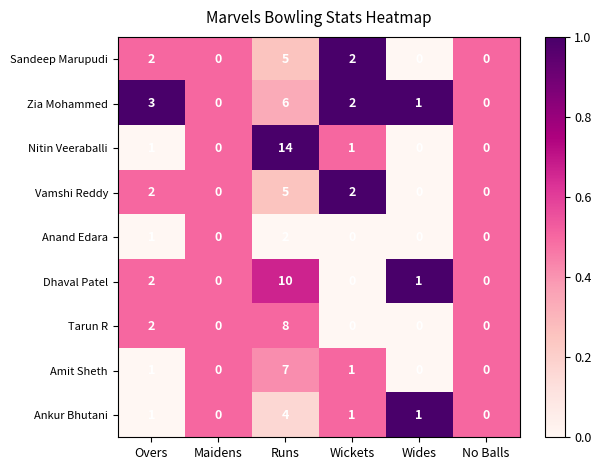

Is it true that Tarun R equals 2 at Overs?

True